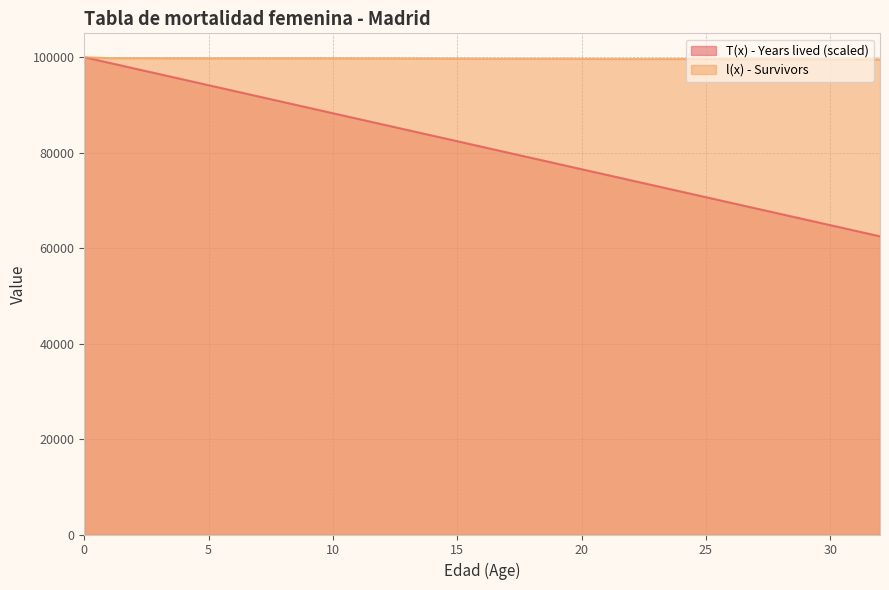

What is the greatest value displayed?

100000.0